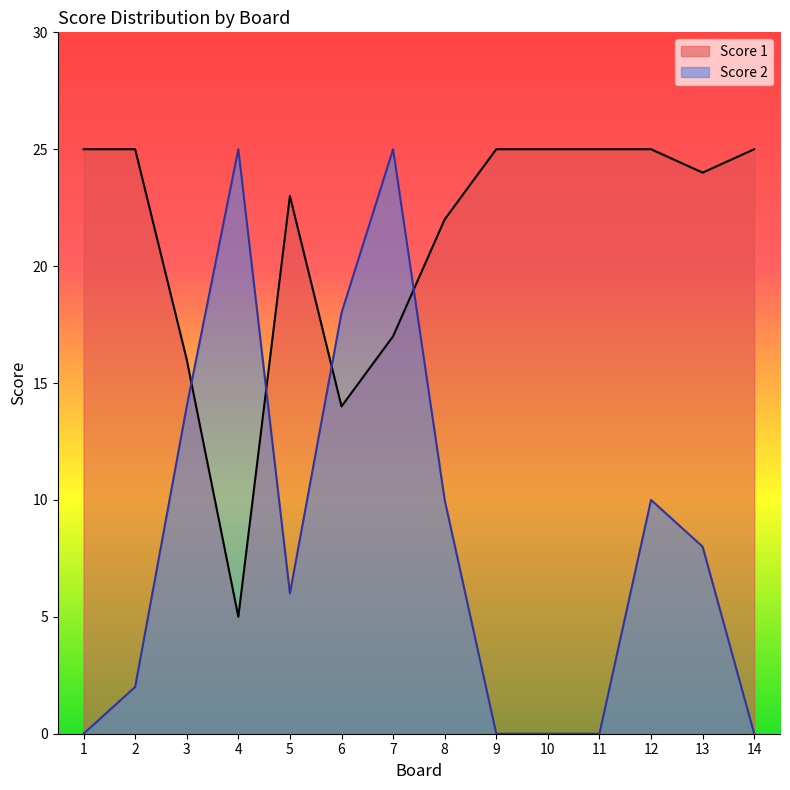

At how many categories does at least one series exceed 22?

11